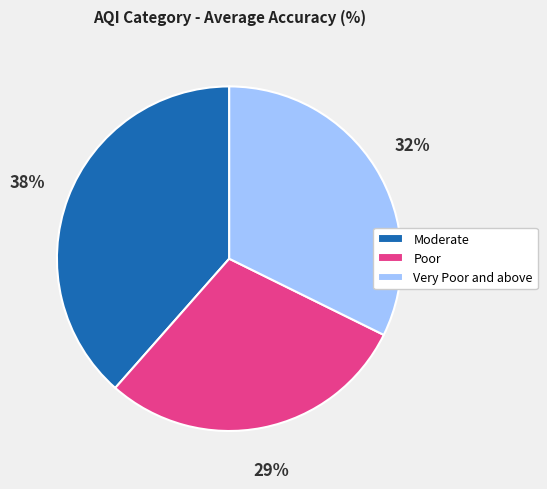

Do Very Poor and above and Moderate together represent more than half of the pie?

Yes